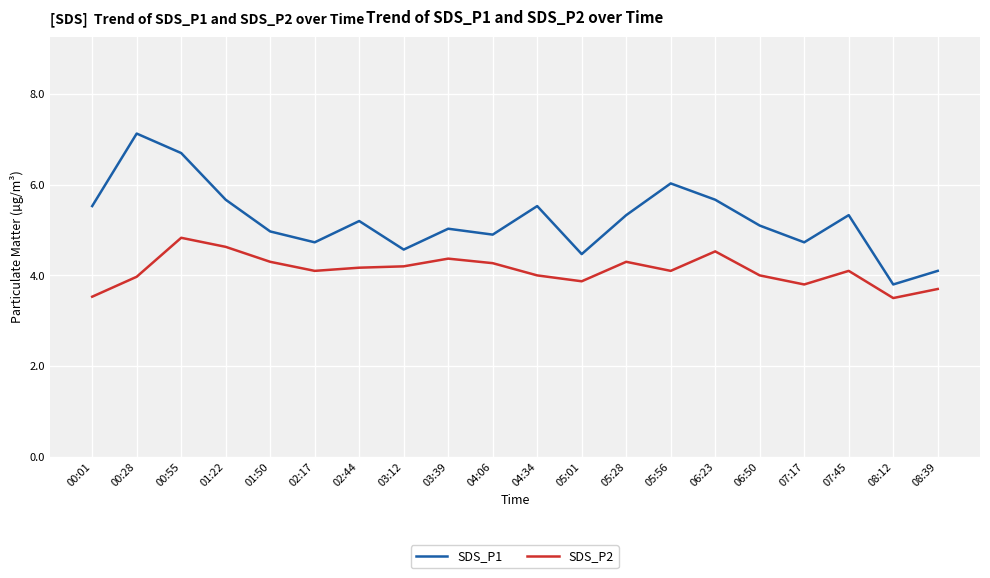

What position from the left is 02:44?

7